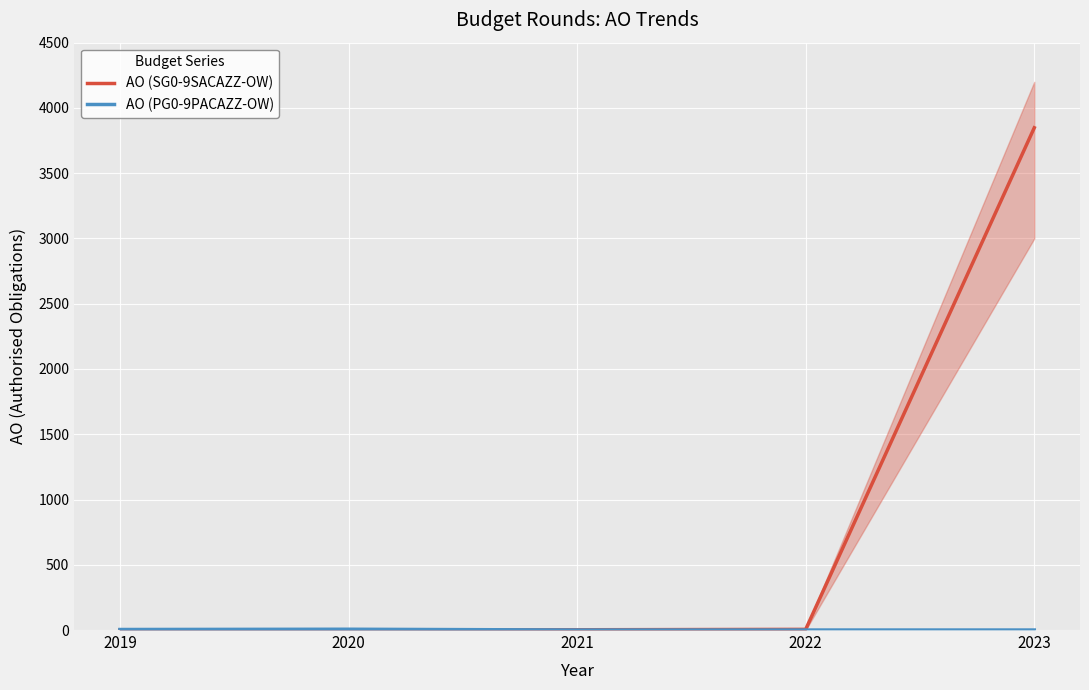

Is it true that AO (SG0-9SACAZZ-OW) equals 2 at 2021?

True